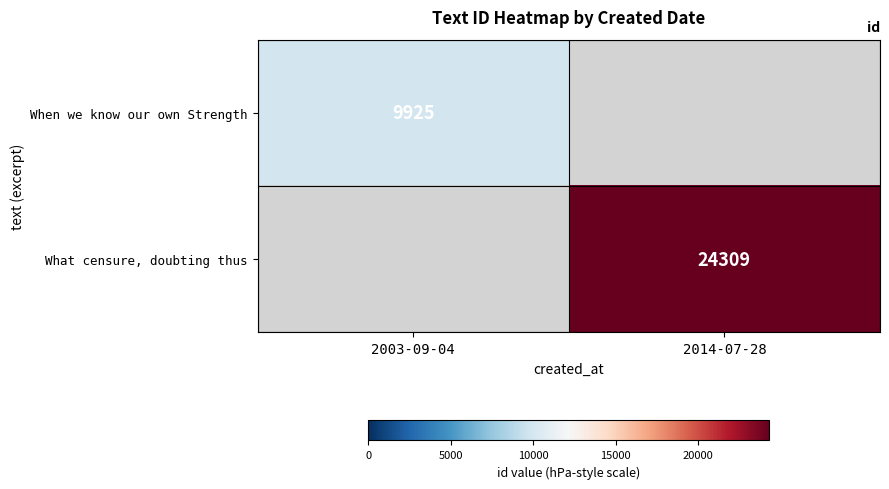

The When we know our own Strength series shows 9925 at 2003-09-04. True or false?

True